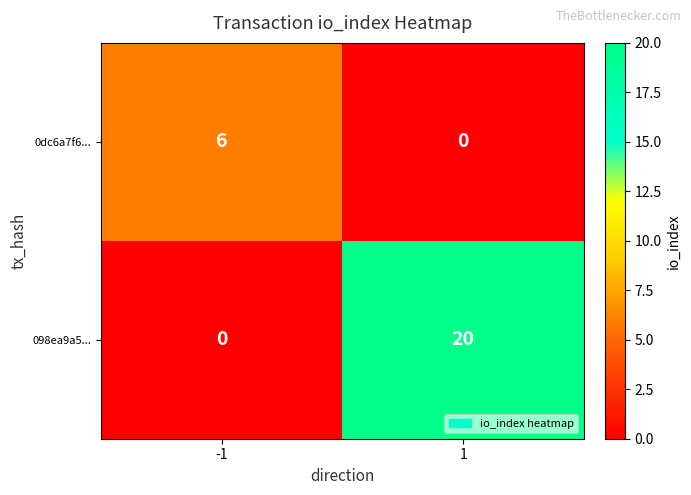

The value of 0dc6a7f6... at 1 is 0. True or false?

True